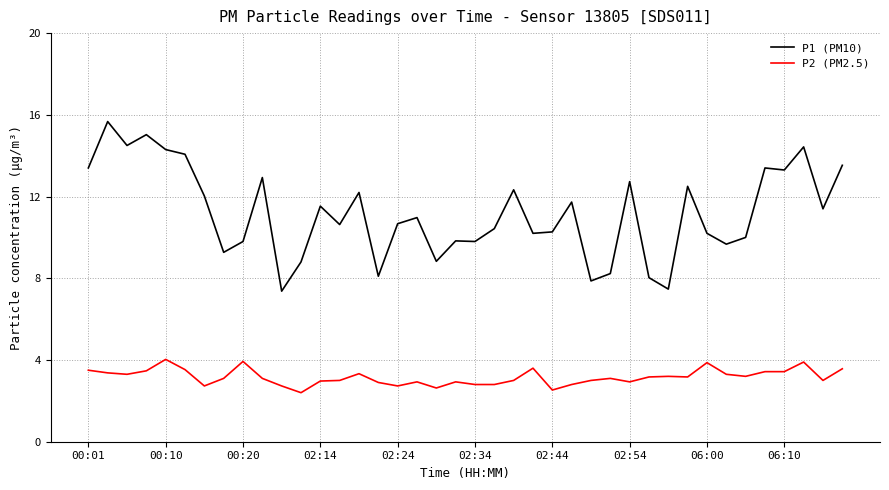

Which series has the largest total across all categories?

P1 (PM10)